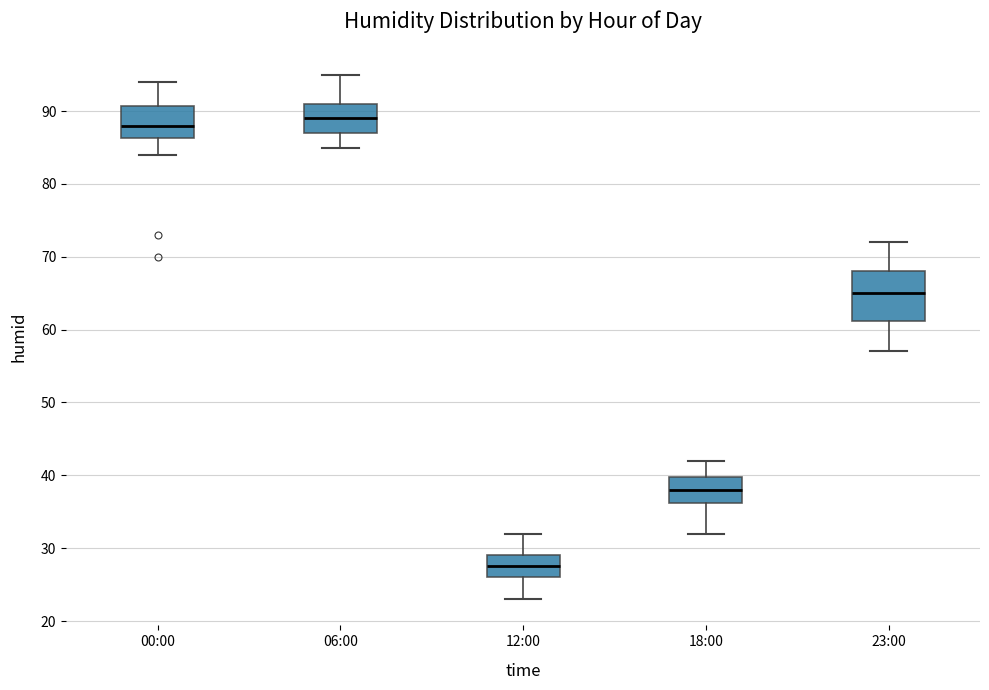

Which box's median line is the lowest?

12:00